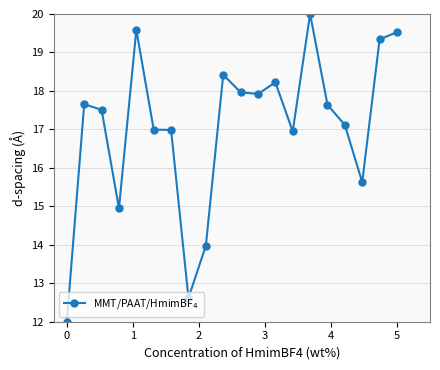

True or false: the data has more than 2 interior local peaks.

True